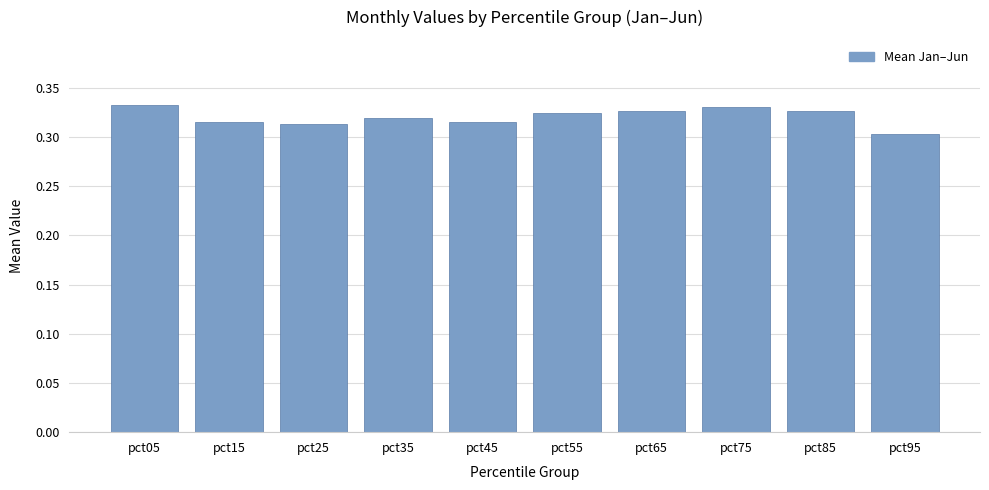

Which has a higher value, pct15 or pct65?

pct65